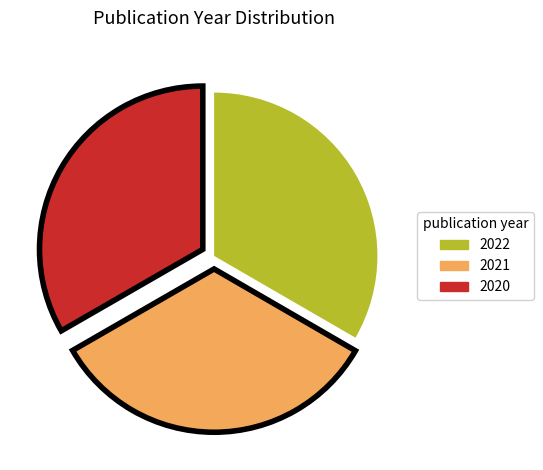

Is 2020 the majority of the pie?

No